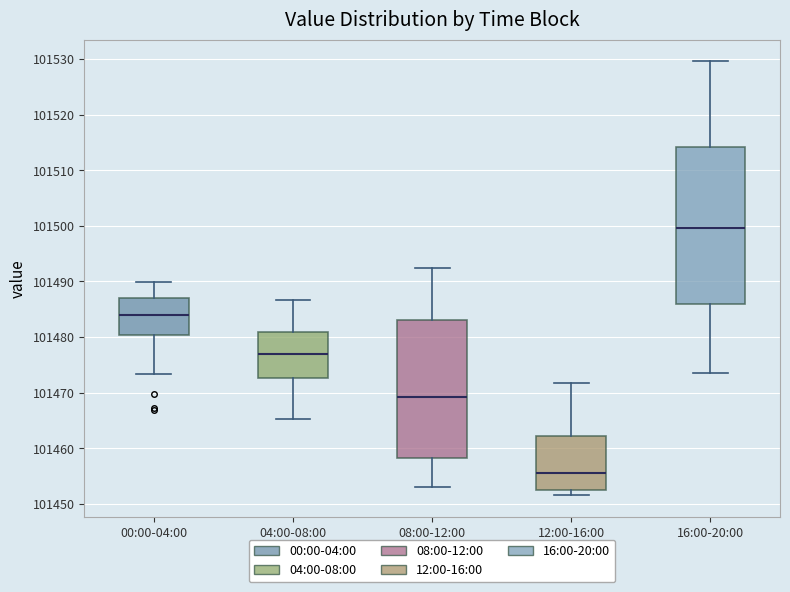

Comparing the boxes themselves (not the whiskers), which one is the tallest?

16:00-20:00